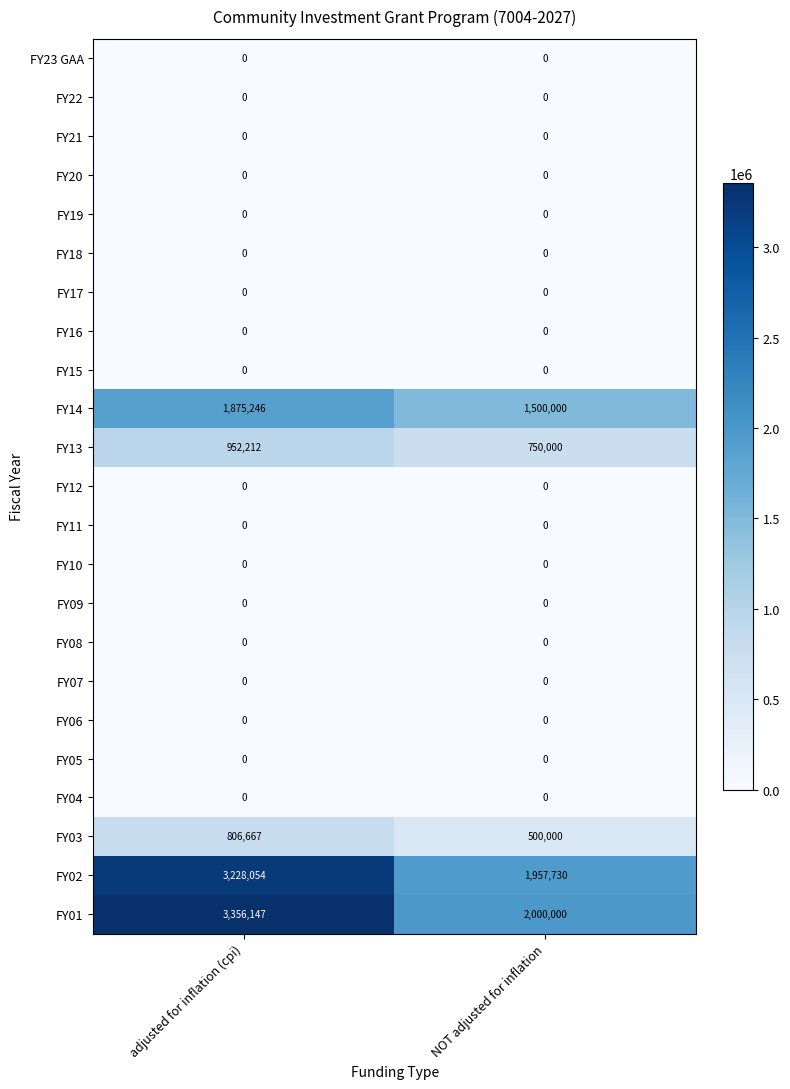

Which category has the highest value across all series?

adjusted for inflation (cpi)